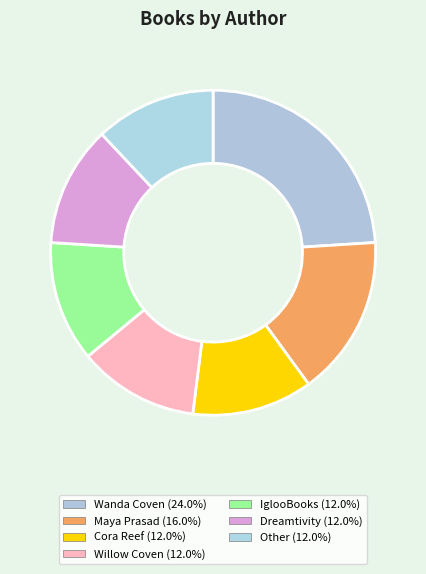

To the nearest percent, what is the average slice percentage?

14%